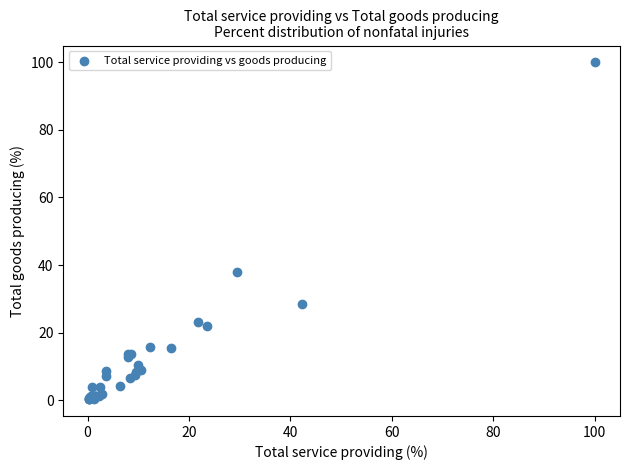

What Y value in the scatter plot is closest to 50?

37.9